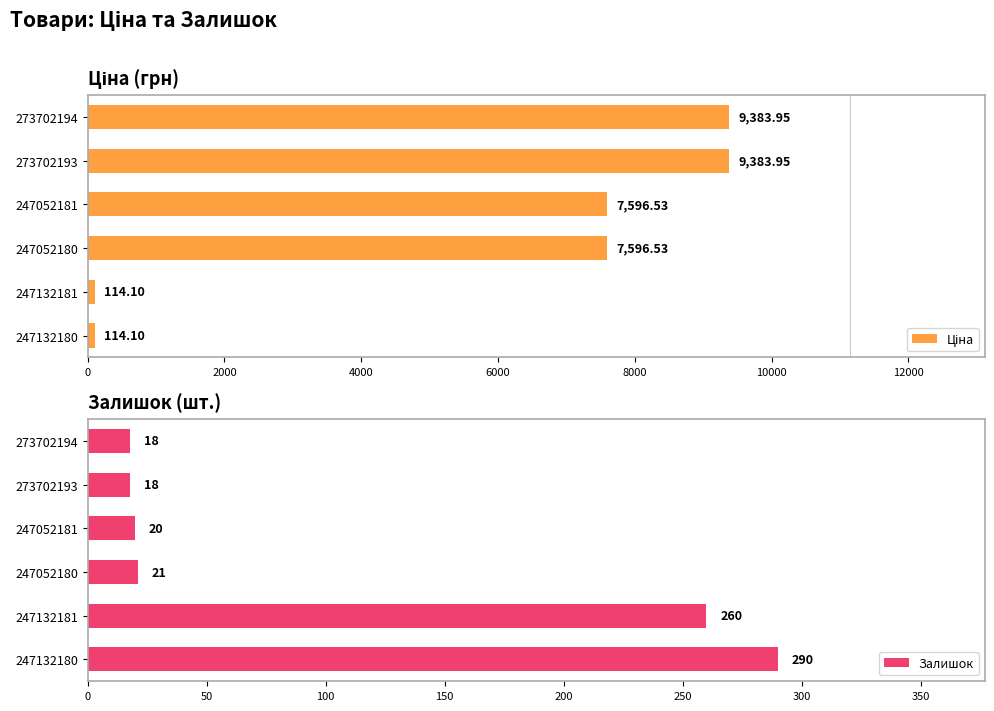

What is the sum of all Залишок values?

627